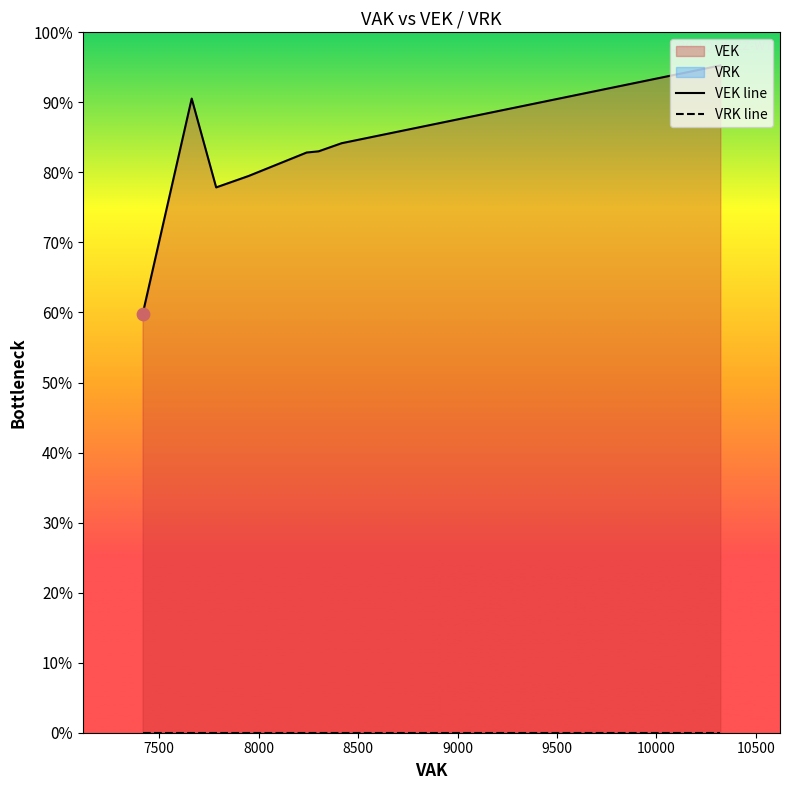

Which series has the widest spread of Y values?

VEK line